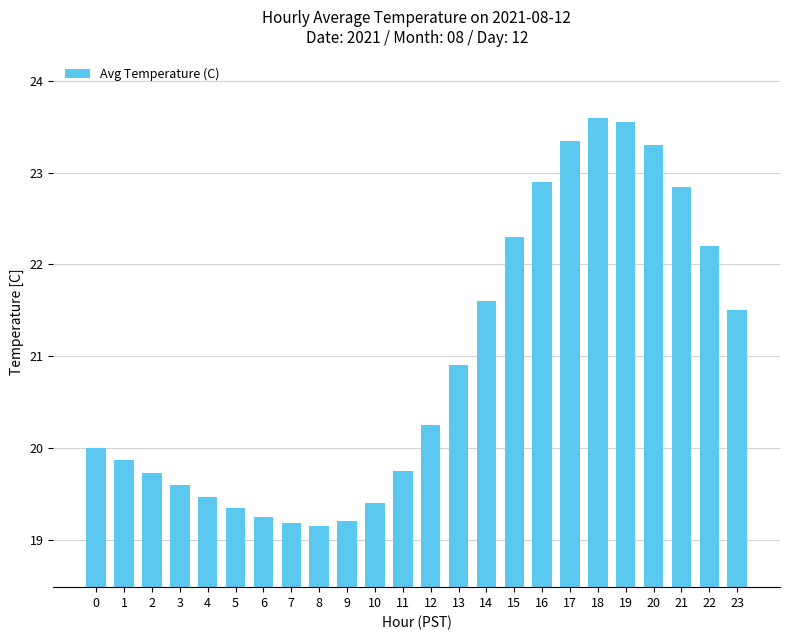

Approximately how many times larger is the value at 1 compared to 15?

0.9